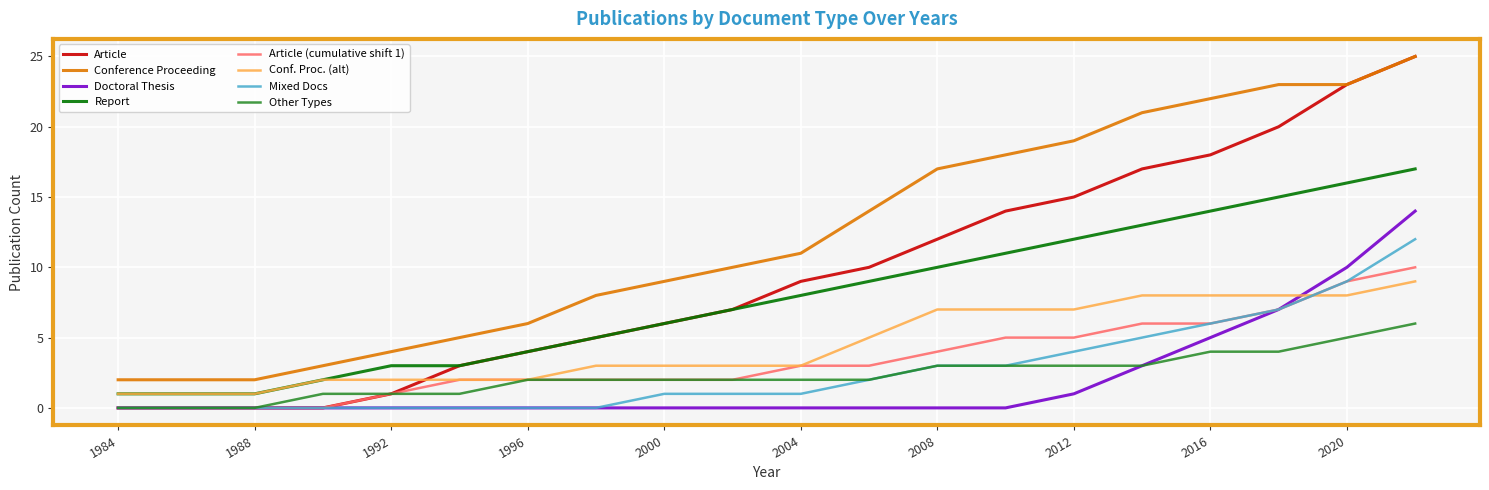

True or false: Conference Proceeding and Other Types intersect in this chart.

False